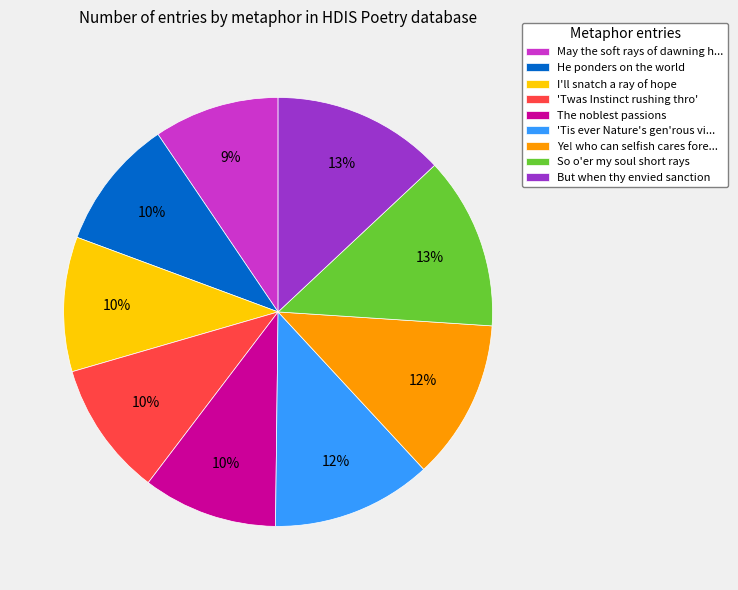

To the nearest percent, what percentage of the pie is So o'er my soul short rays?

13%